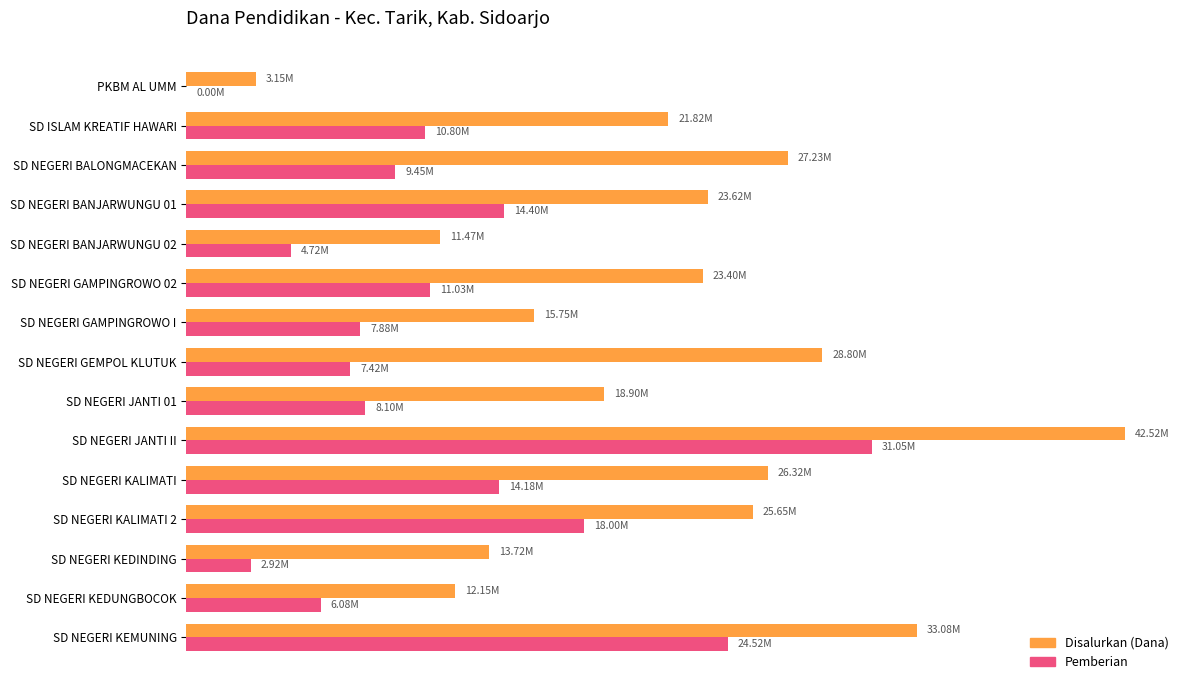

What are all the series names shown in the legend?

Disalurkan (Dana), Pemberian